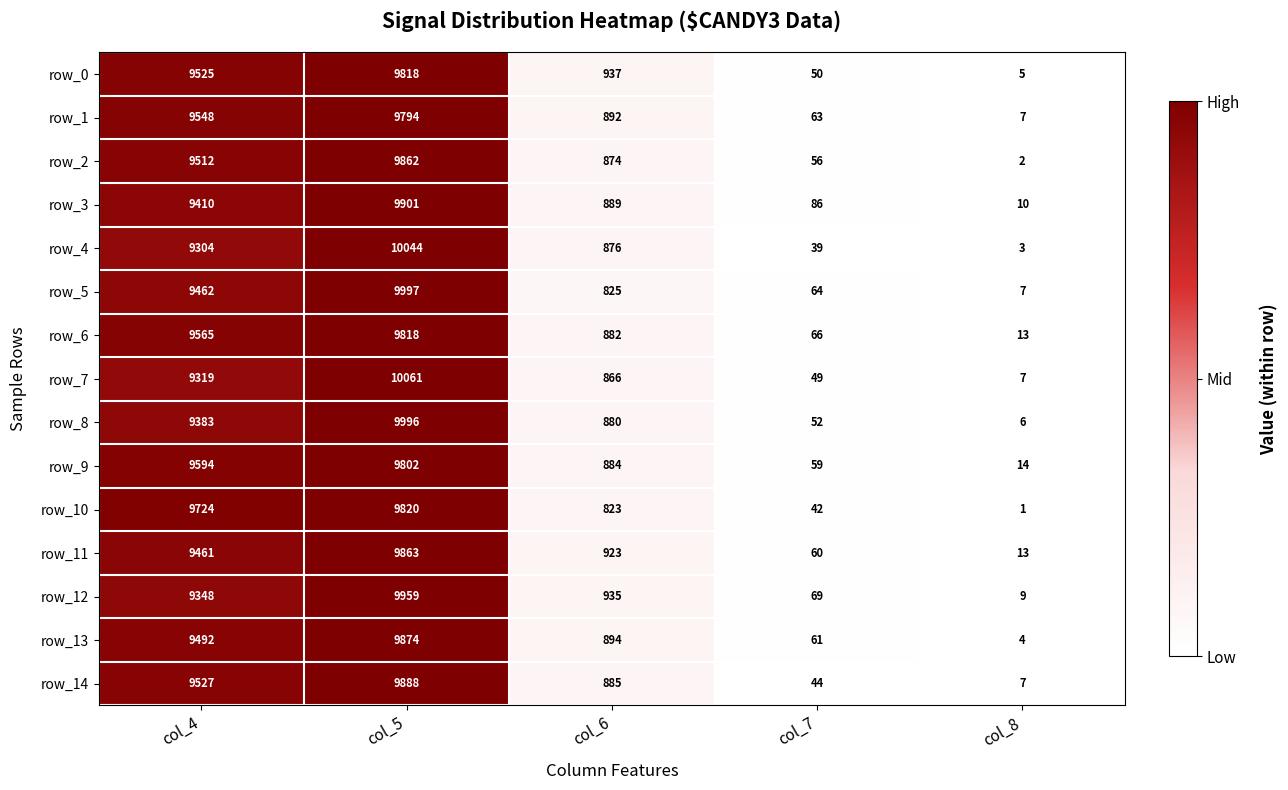

Rank the series at col_6 from highest to lowest value.

row_0, row_12, row_11, row_13, row_1, row_3, row_14, row_9, row_6, row_8, row_4, row_2, row_7, row_5, row_10